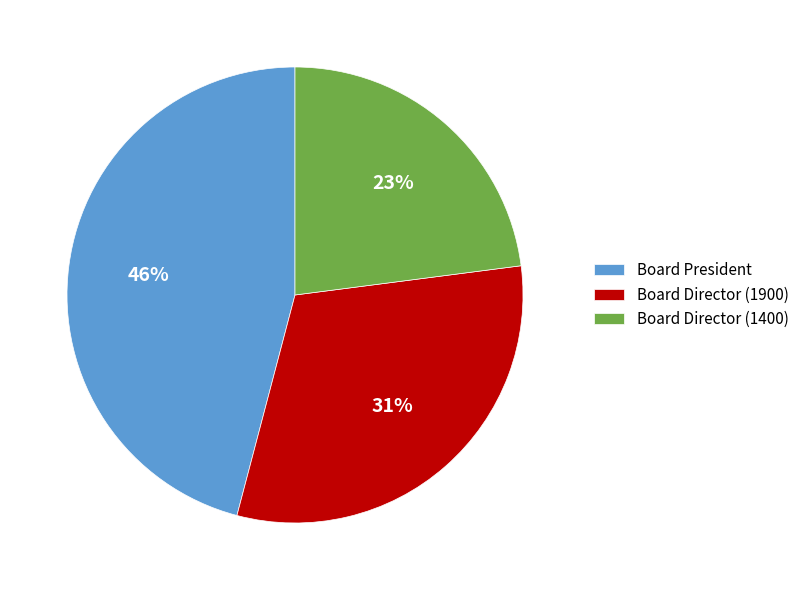

To the nearest percent, what is the average slice percentage?

33%